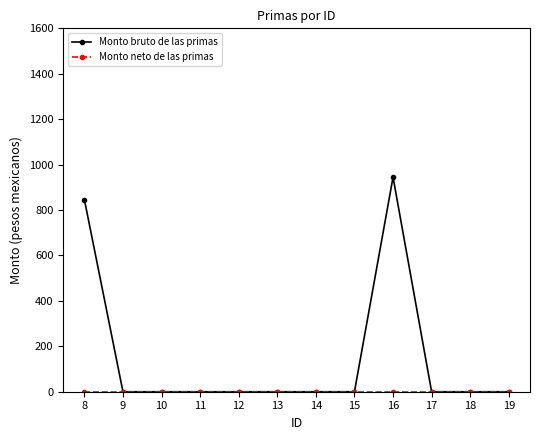

The Monto bruto de las primas series shows -608.7 at 14. True or false?

False